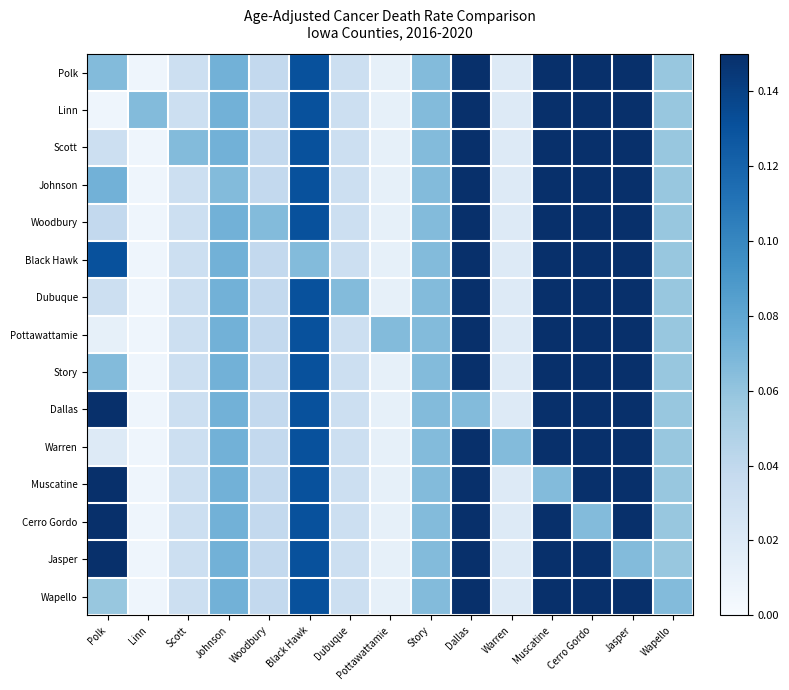

Which category has the lowest value across all series?

Linn